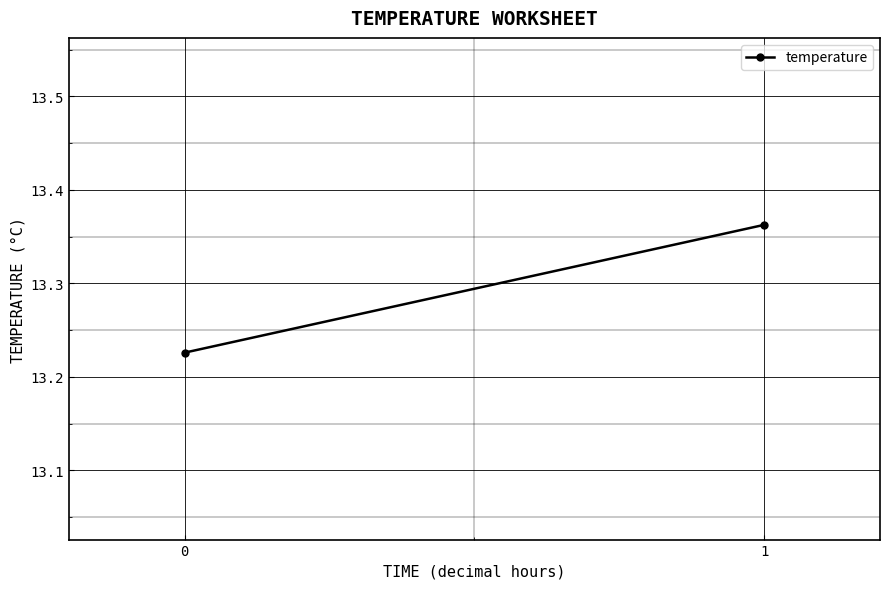

What is the average value?

13.3